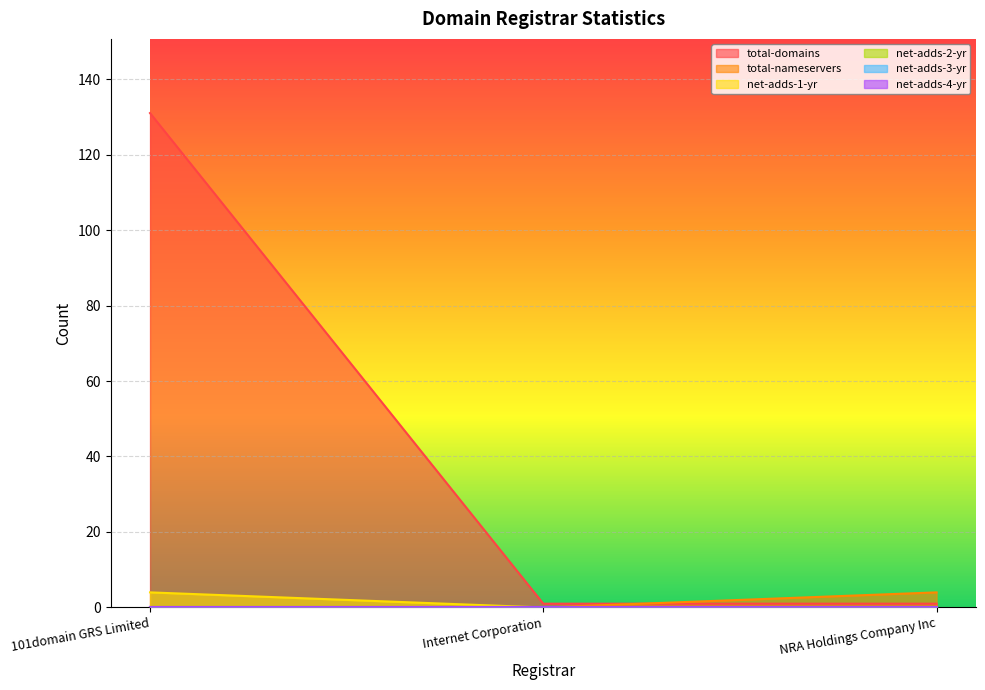

Is it true that total-domains equals 1 at Internet Corporation?

False